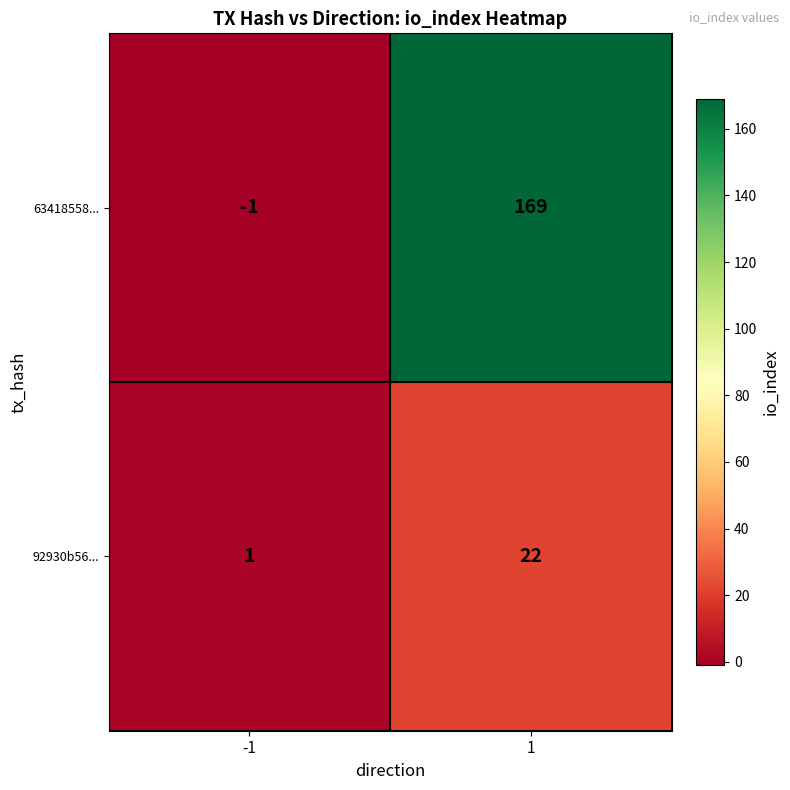

Reading left to right, transcribe all the data shown in this chart.

63418558...: -1=-1	1=169
92930b56...: -1=1	1=22